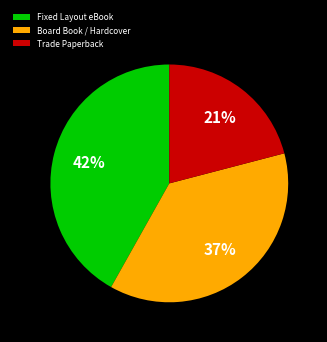

What percentage is the Fixed Layout eBook slice, to the nearest percent?

42%